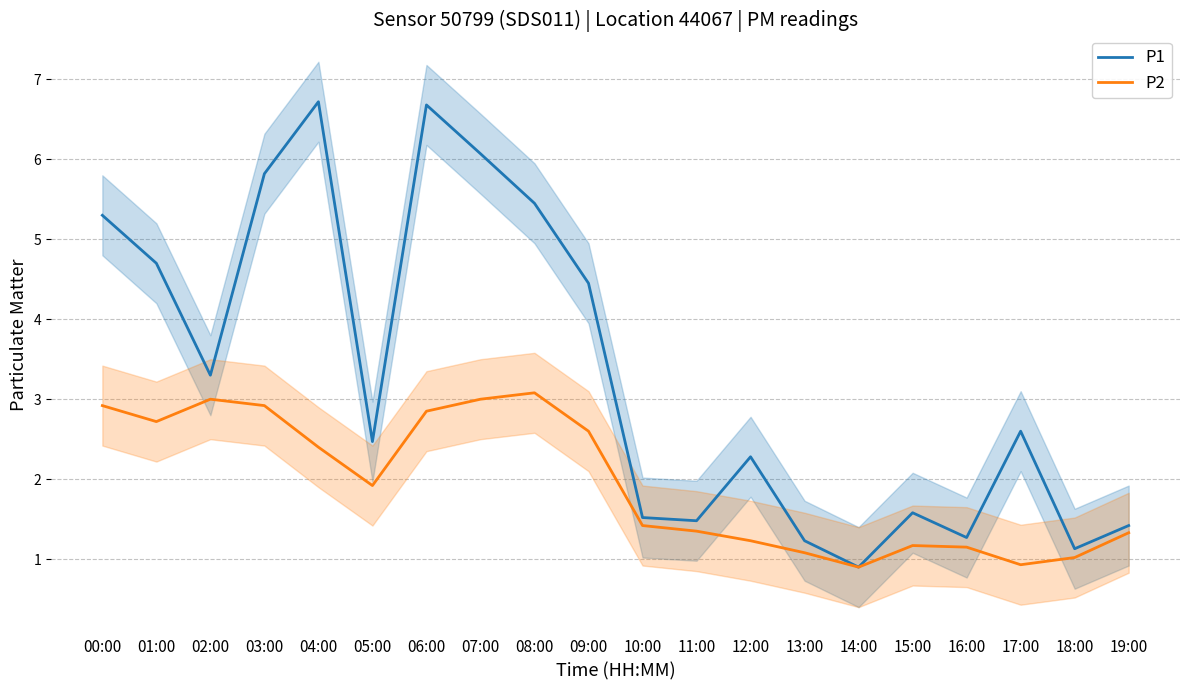

How many interior local valleys does the P2 series have?

4